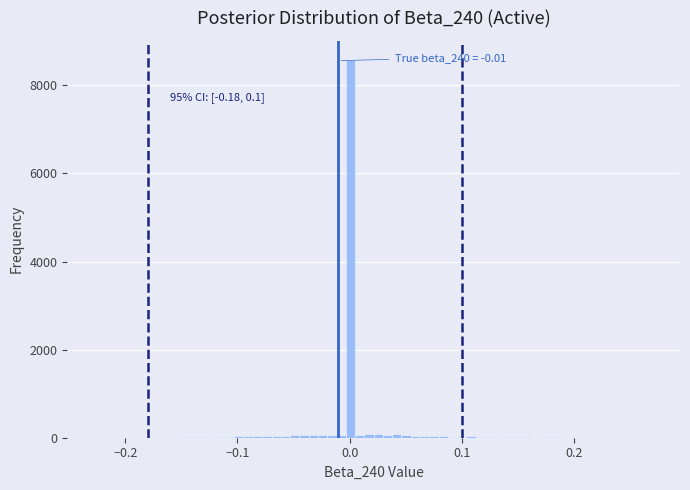

Read against the x-axis, roughly where is the centre of the tallest bar?

0.00